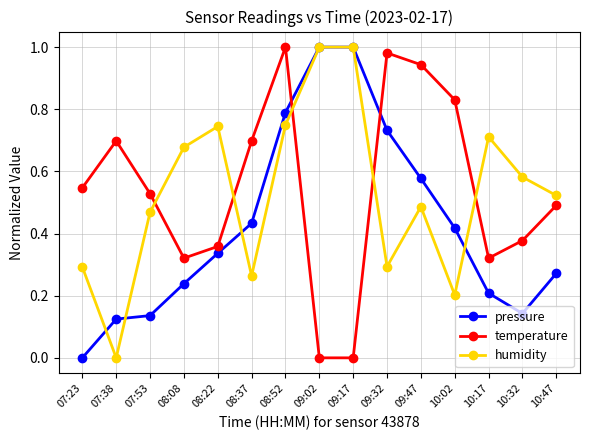

What is the label of the 8th point from the left?

09:02